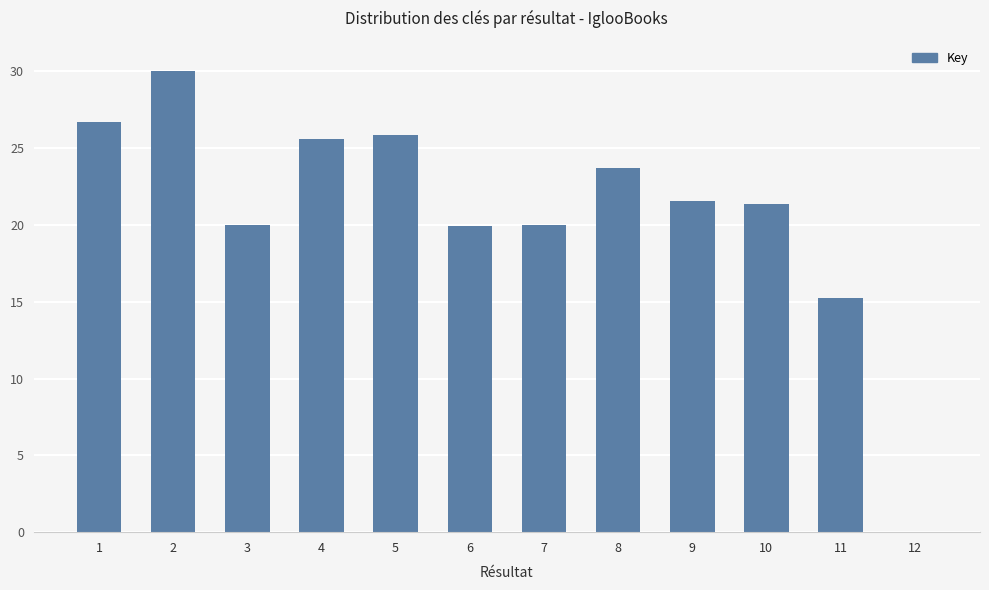

Is it true that the value at 6 is 31.2?

False